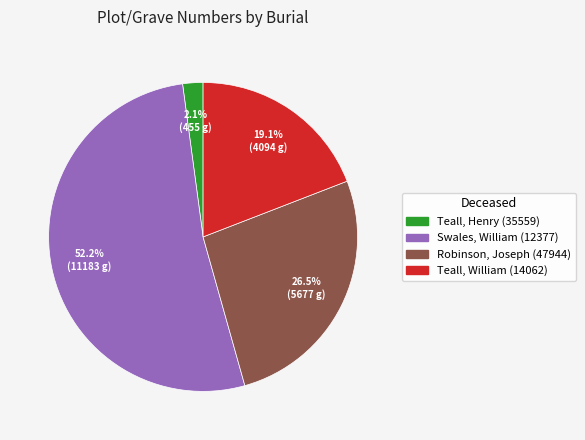

Which has a higher value, Teall, Henry (35559) or Swales, William (12377)?

Swales, William (12377)